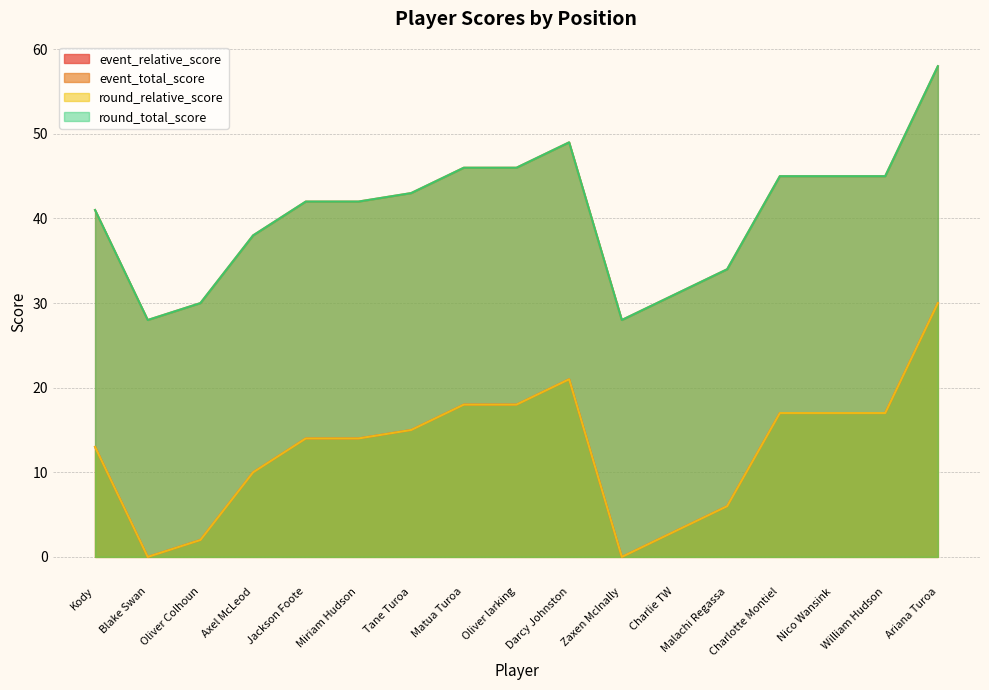

What is the total value across all series at Miriam Hudson?

112